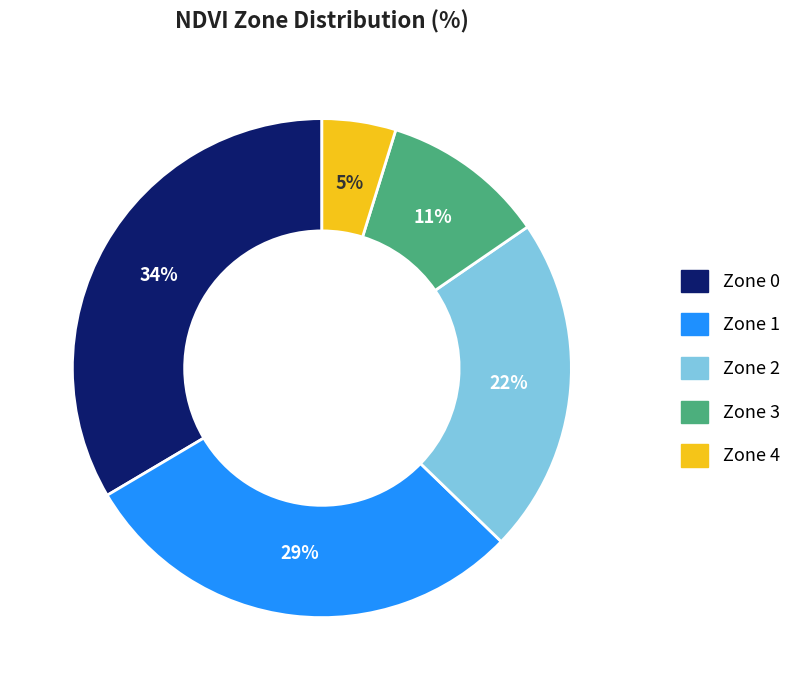

Which category has the biggest portion of the pie?

Zone 0